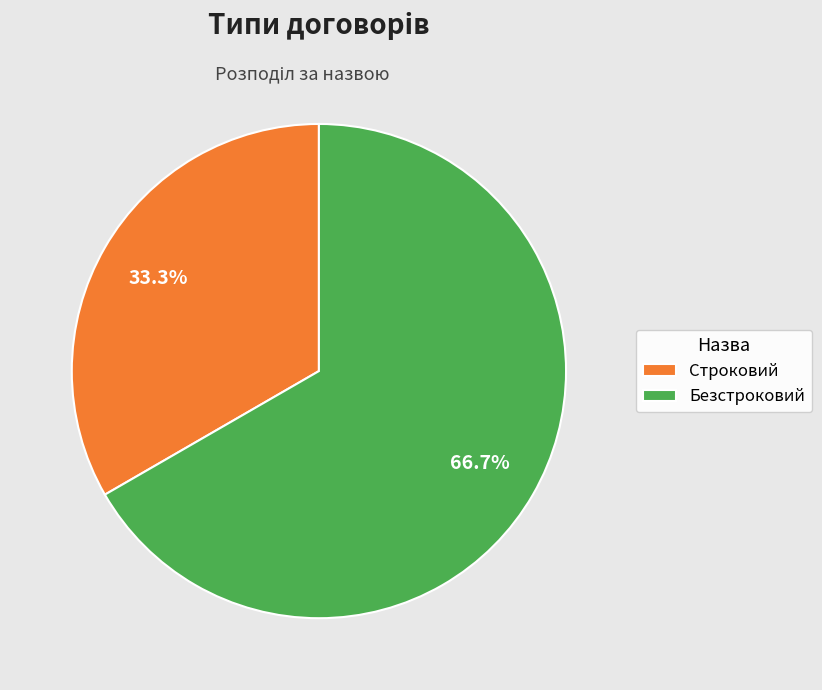

How many segments does this pie chart have?

2